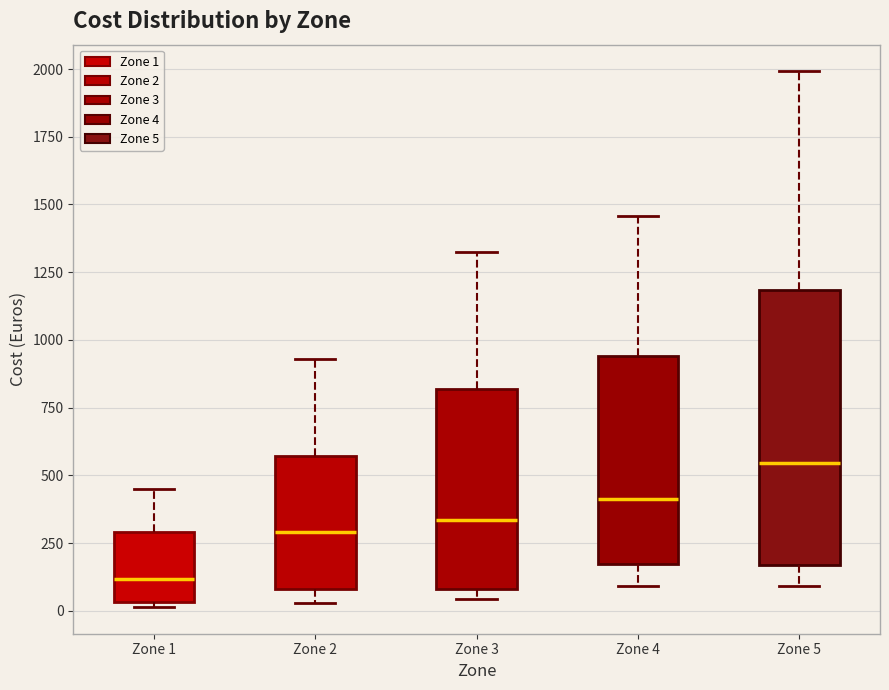

Comparing the boxes themselves (not the whiskers), which one is the tallest?

Zone 5